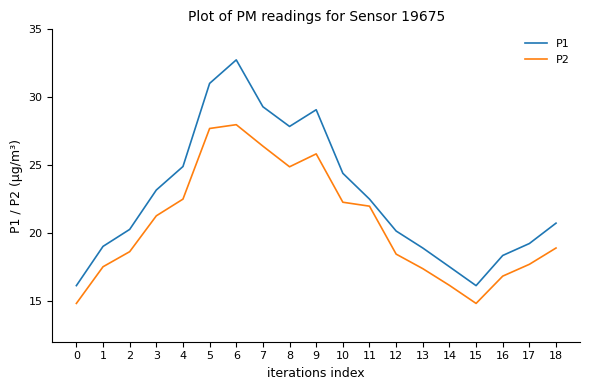

Between 12 and 16, which series saw the biggest shift?

P1